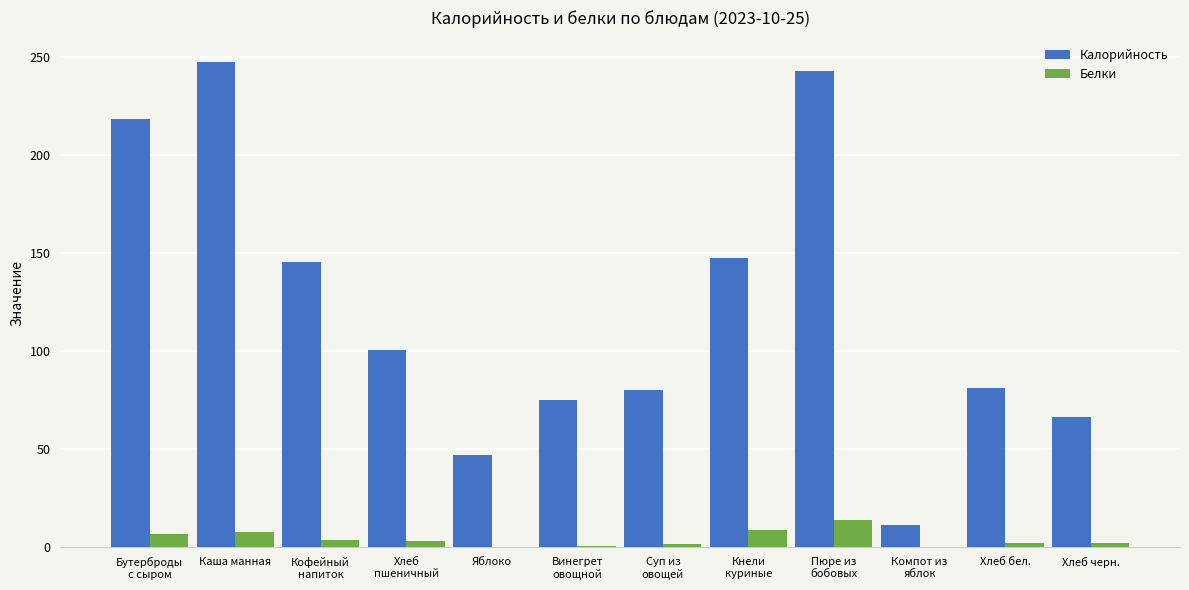

What is the total value across all series at Каша манная?

255.2